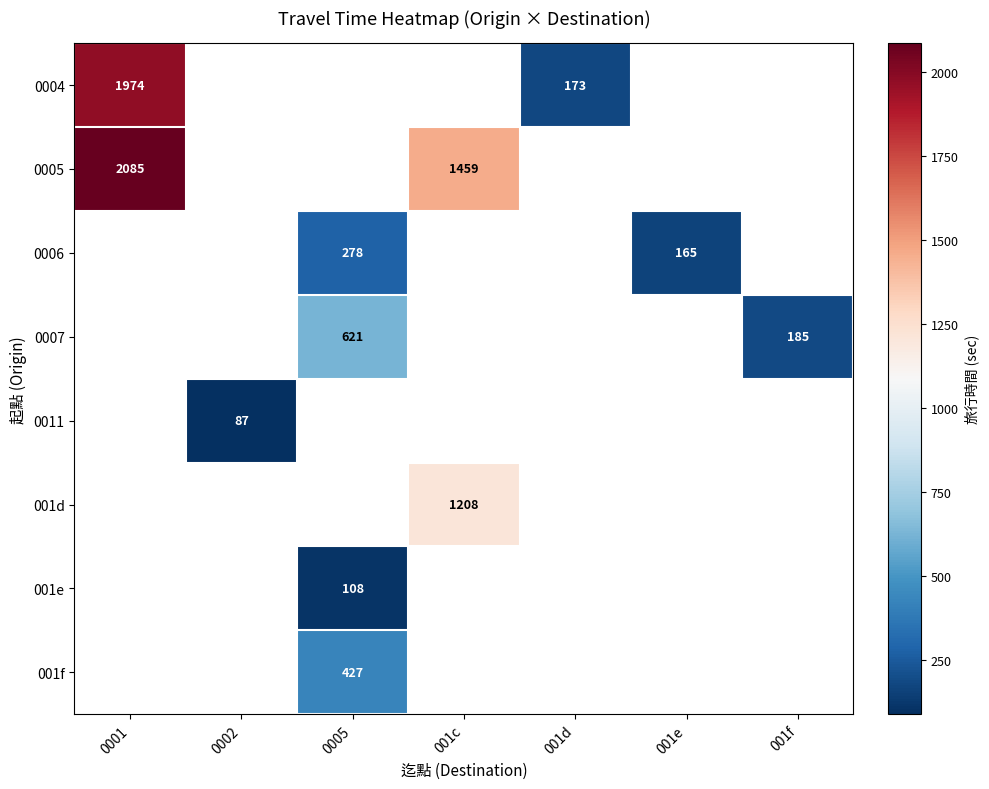

True or false: 0005 has a value of 1459 at 001c.

True